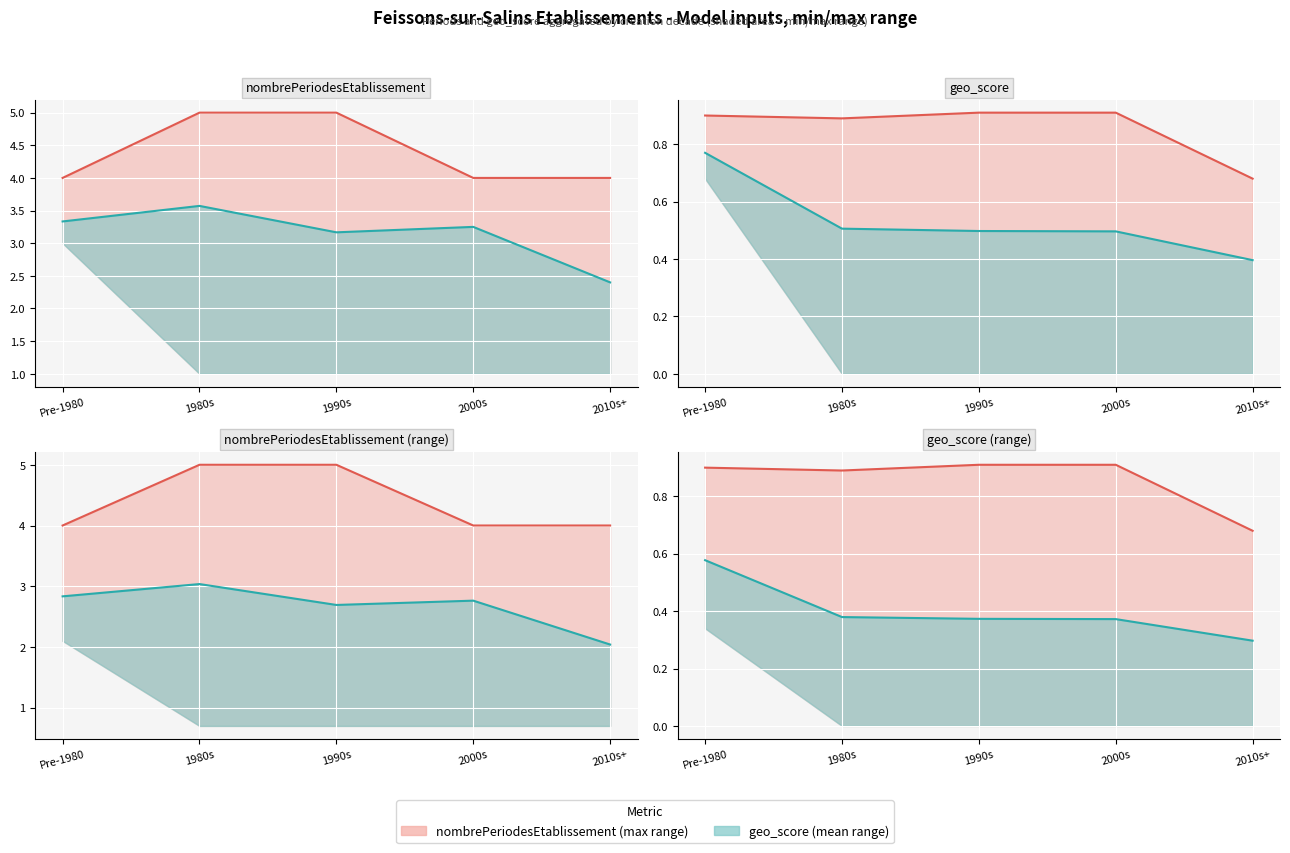

Is the value of geo_score at 6 greater than the value of nombrePeriodesEtablissement at 8?

No